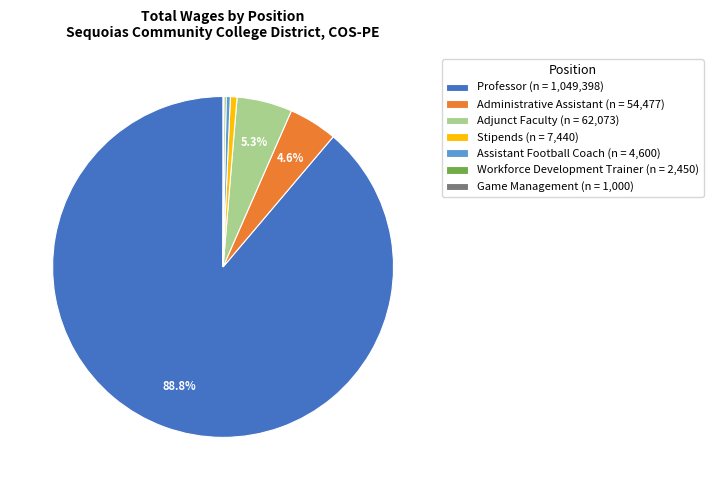

What portion of the pie excludes Professor?

11.2%